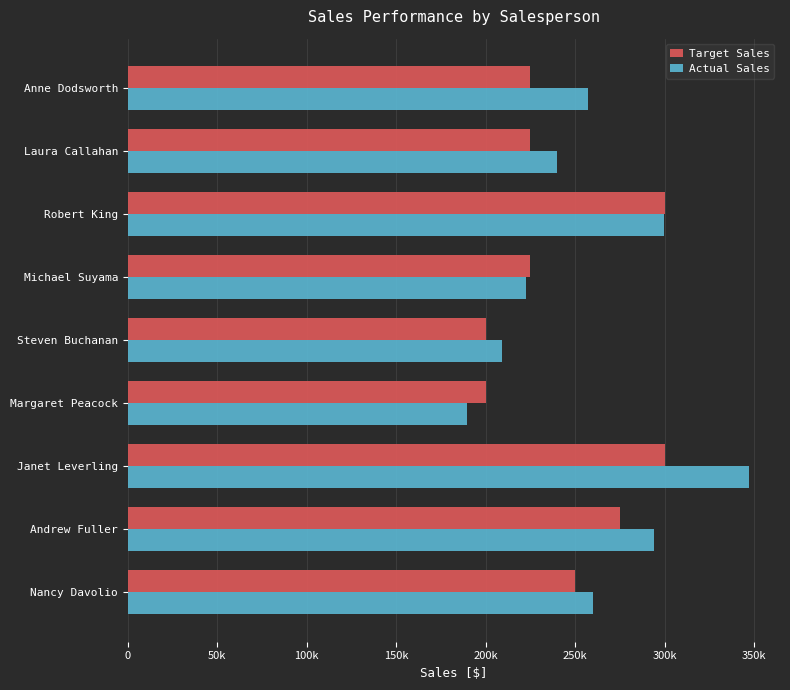

What are all the series names shown in the legend?

Target Sales, Actual Sales